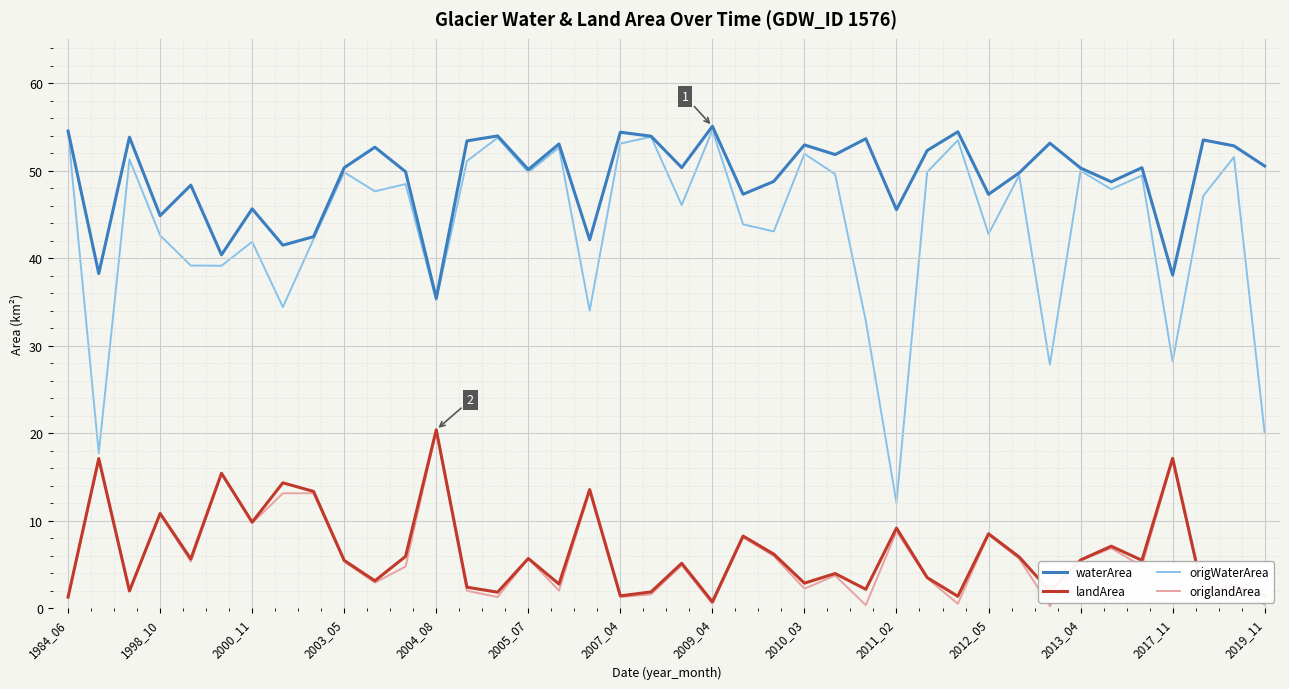

True or false: waterArea and landArea cross at least once.

False